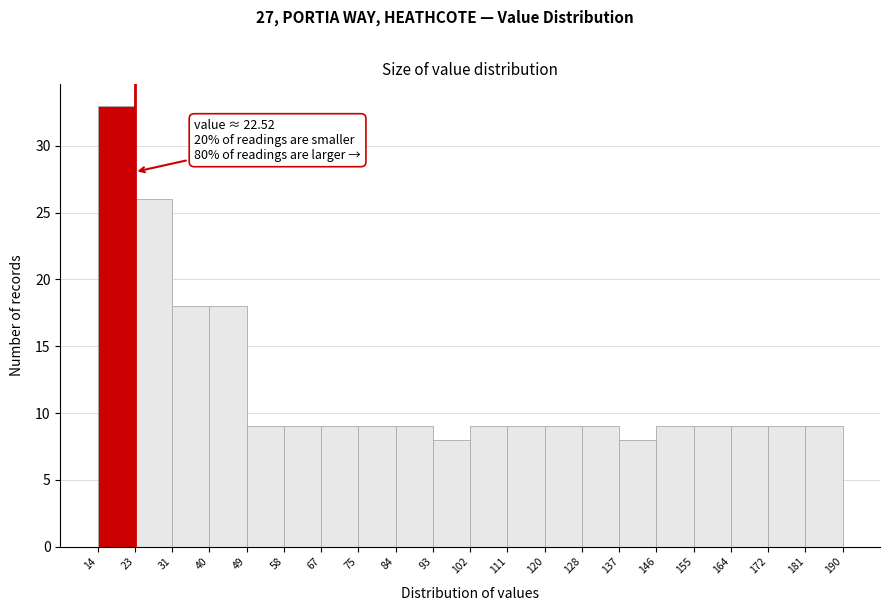

Which range on the x-axis has the tallest bar?

14 to 23